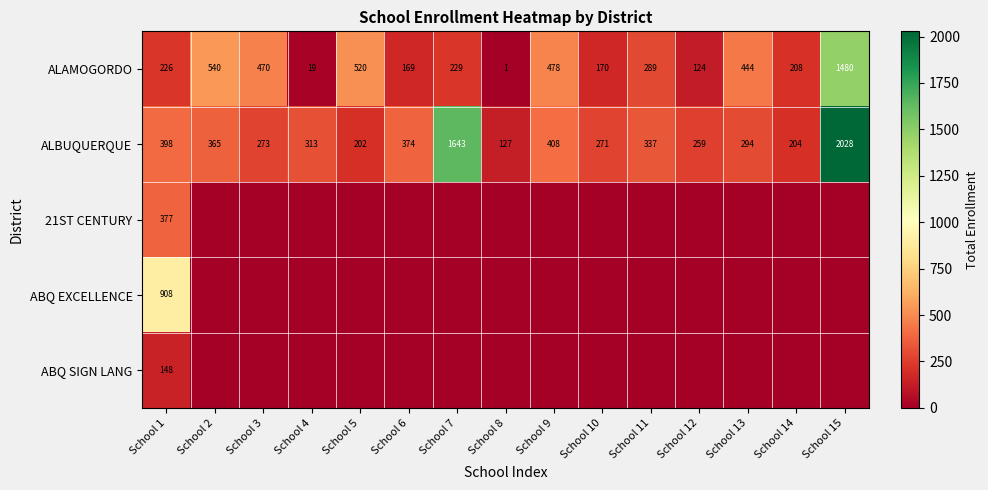

What is the difference between the highest and lowest values at School 8?

127